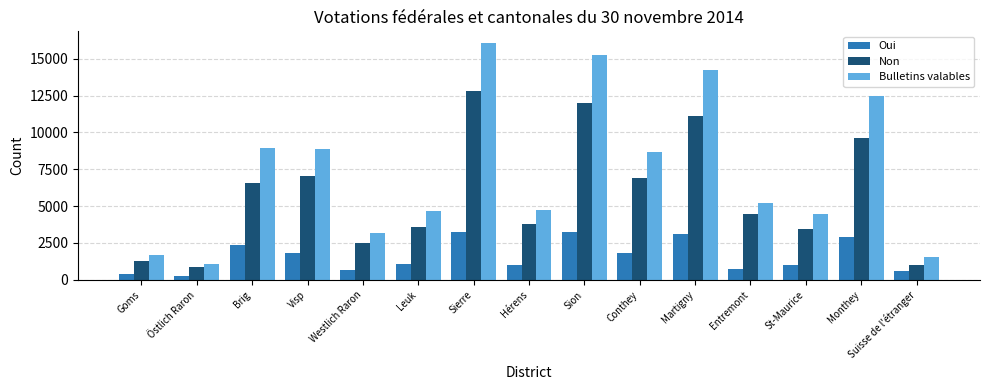

What is the maximum value shown in the chart?

16052